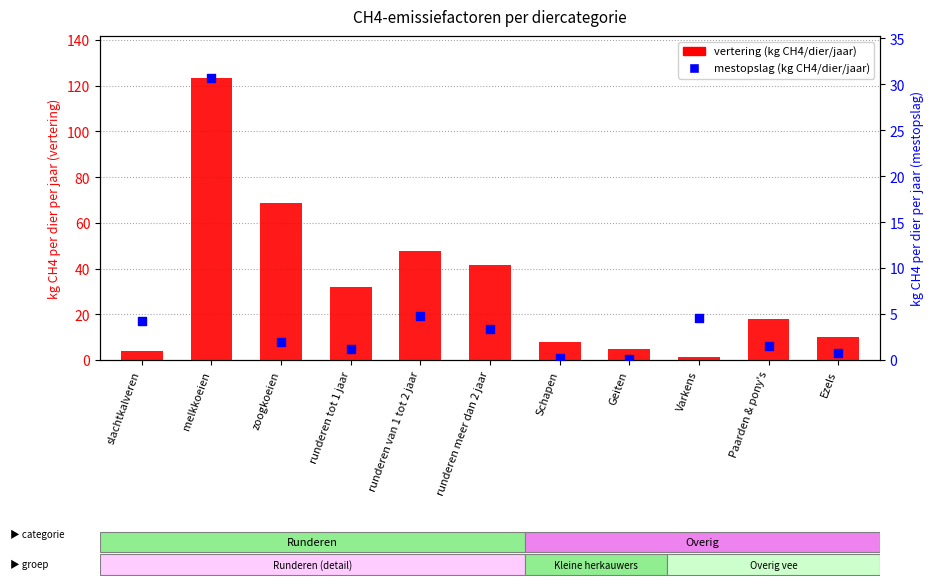

Which series contains the highest Y value?

vertering (kg CH4/dier/jaar)